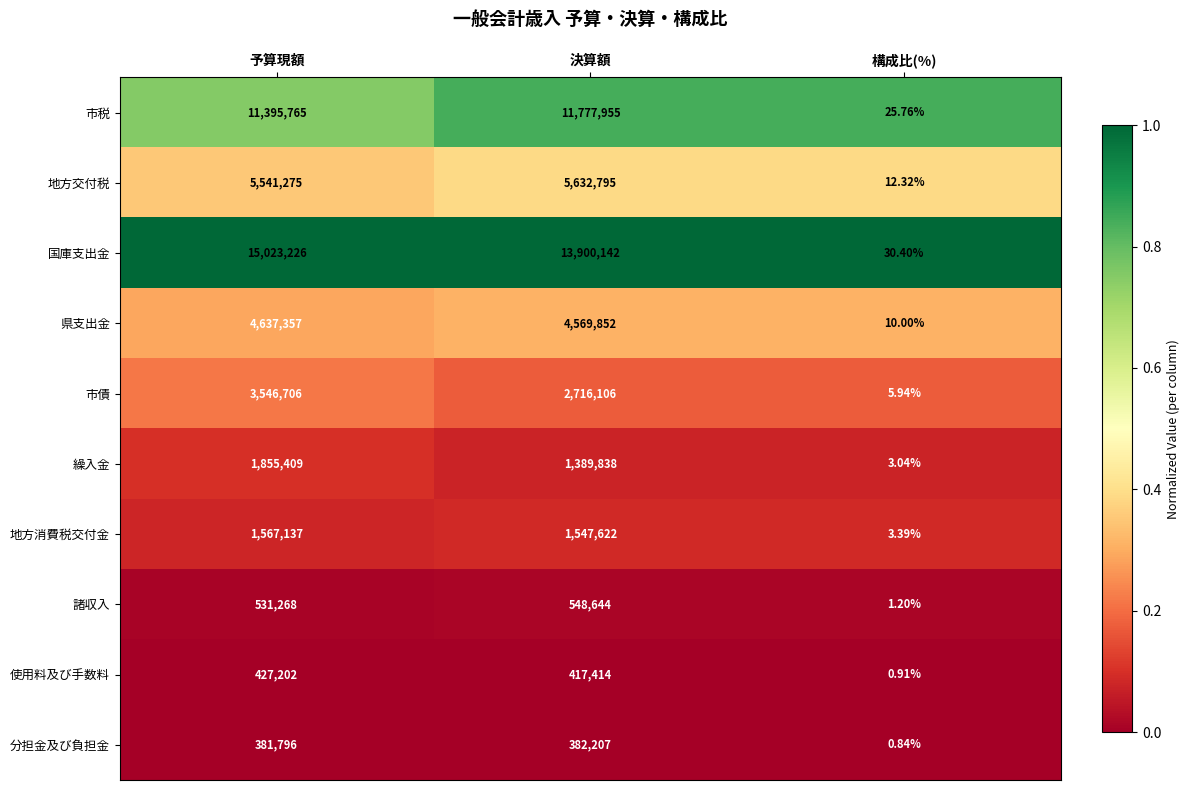

Where is 市税 nearest to the value 5888990?

予算現額